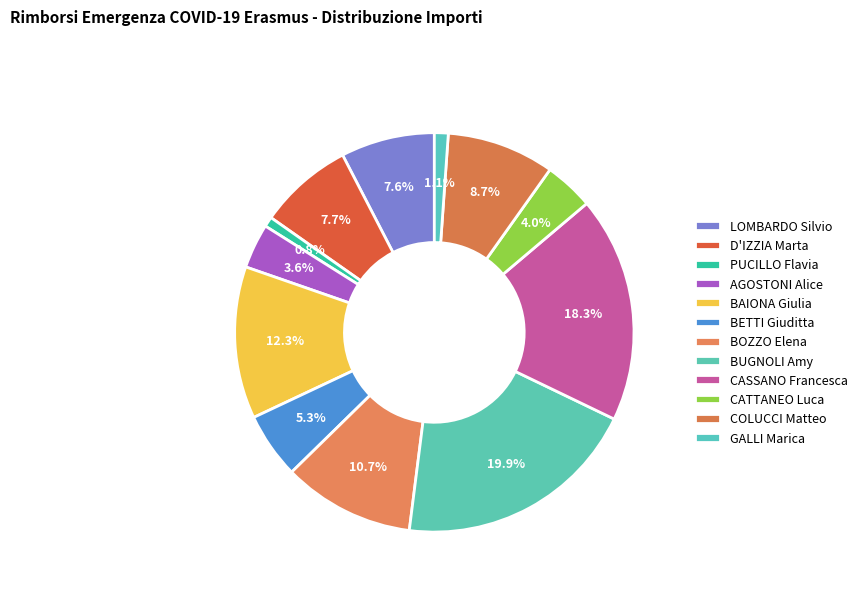

Rank the categories by value from lowest to highest.

PUCILLO Flavia, GALLI Marica, AGOSTONI Alice, CATTANEO Luca, BETTI Giuditta, LOMBARDO Silvio, D'IZZIA Marta, COLUCCI Matteo, BOZZO Elena, BAIONA Giulia, CASSANO Francesca, BUGNOLI Amy